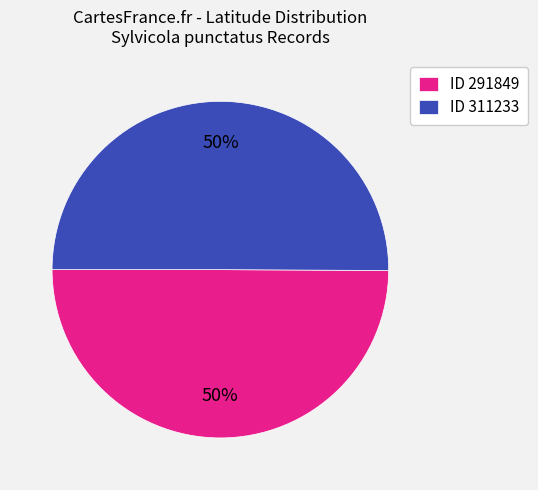

What is the ratio of the value at ID 311233 to the value at ID 291849?

1.0